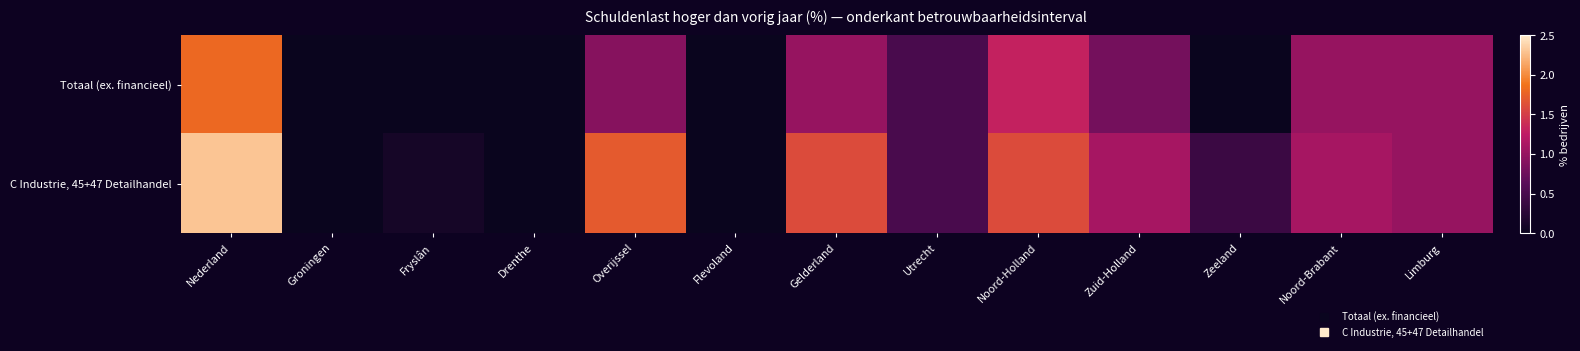

At Noord-Brabant, list the series in order from largest to smallest.

C Industrie, 45+47 Detailhandel, Totaal (ex. financieel)